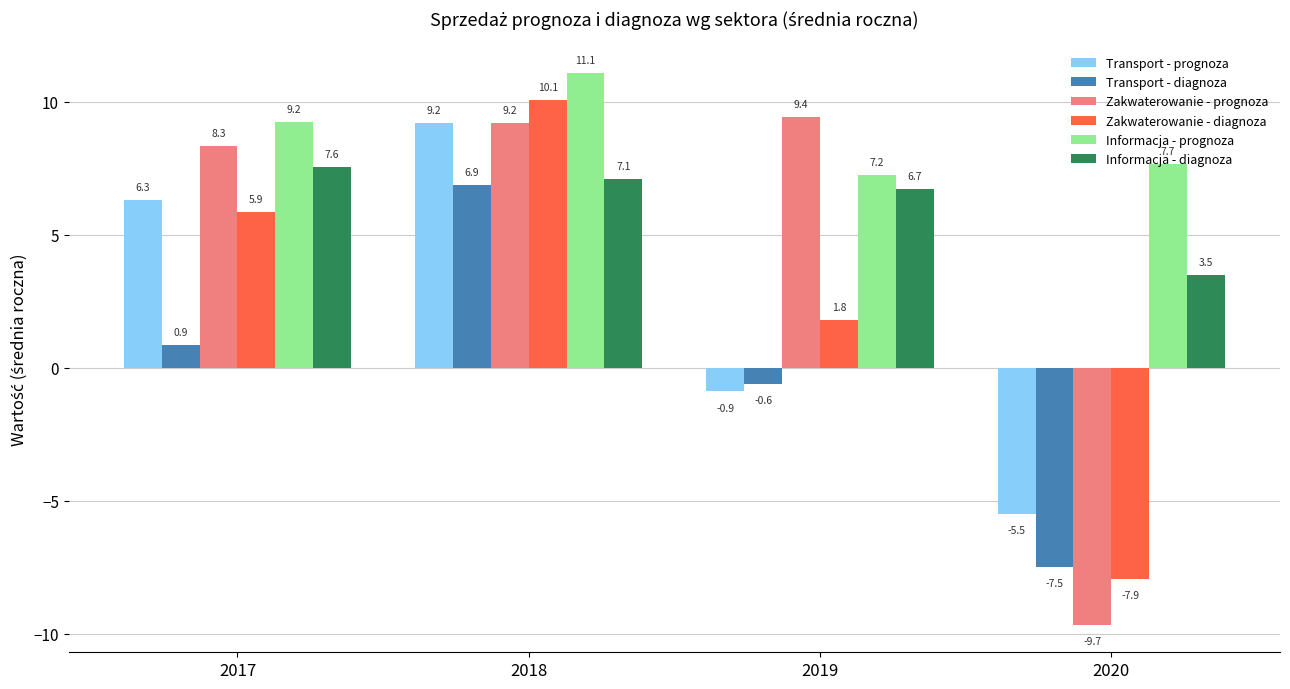

What are all the series names shown in the legend?

Transport - prognoza, Transport - diagnoza, Zakwaterowanie - prognoza, Zakwaterowanie - diagnoza, Informacja - prognoza, Informacja - diagnoza